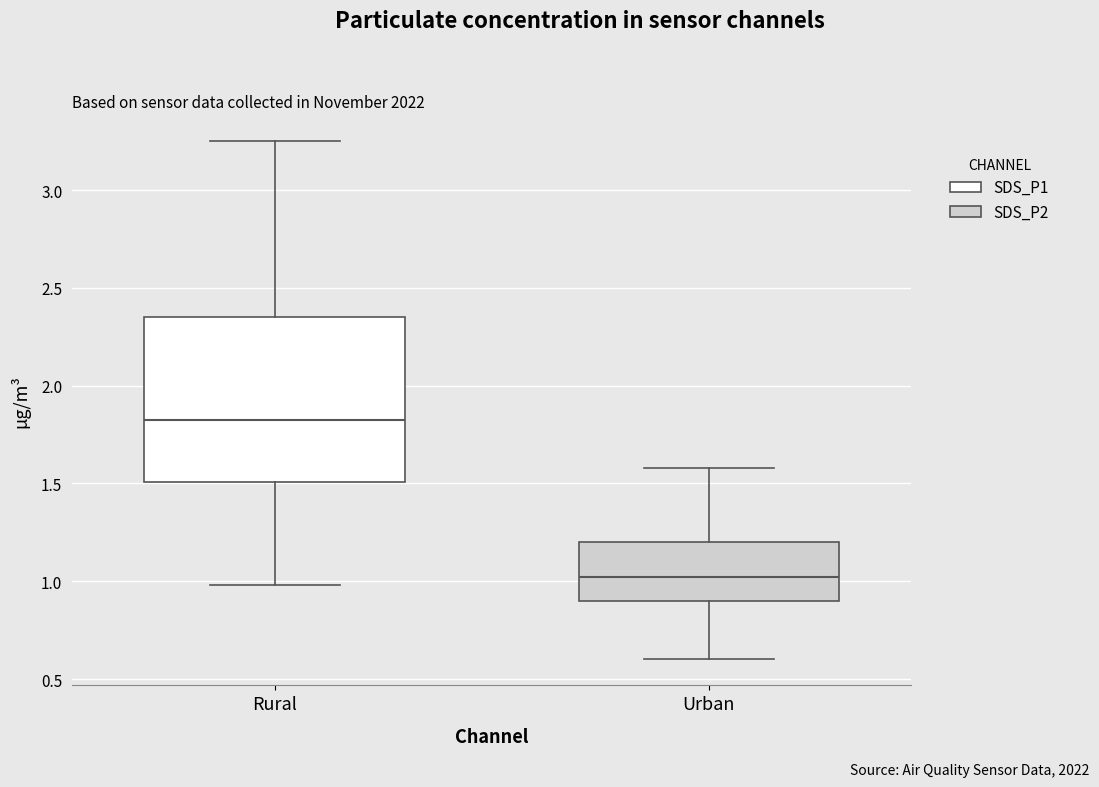

Reading left to right, read every box against the y-axis: the position of its median line, the range the box covers, and the ends of its whiskers. The values are not printed on the chart, so give them approximately, as read against the axis.

Rural: median 1.85, box 1.50 to 2.35, whiskers 1.00 to 3.25
Urban: median 1.00, box 0.90 to 1.20, whiskers 0.60 to 1.60